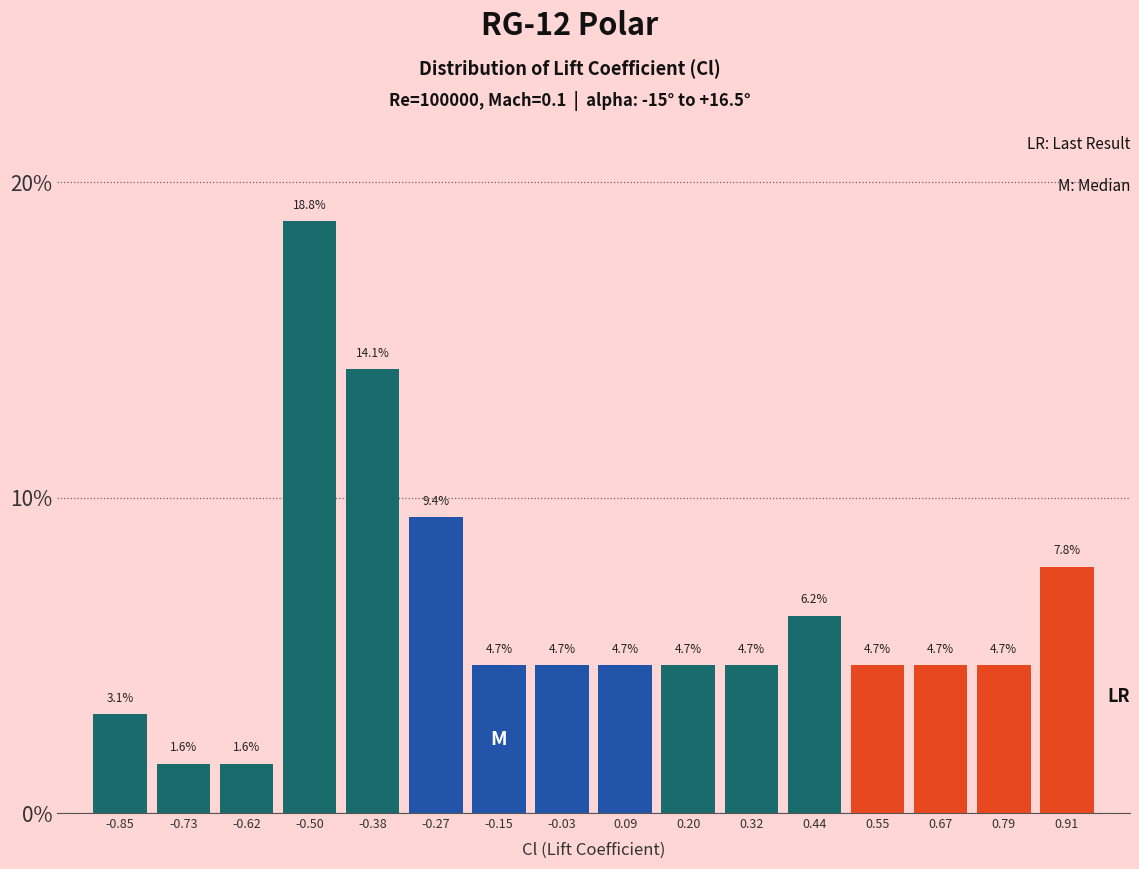

How tall is the bar that spans 0.38 to 0.50 on the x-axis? The bar edges are not printed on the chart, so give them approximately, as read against the axis.

6.2